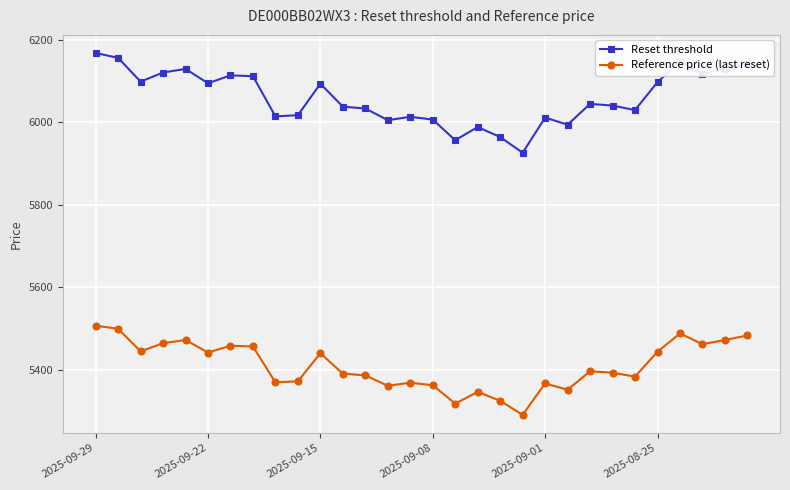

Count the number of data series in this chart.

2